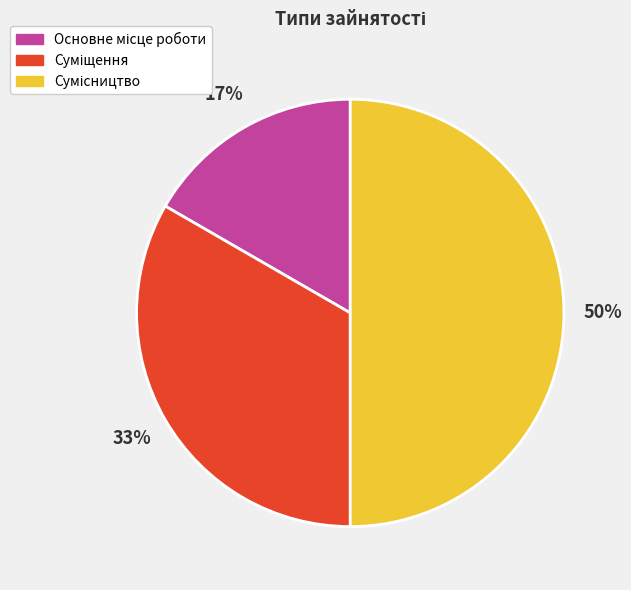

To the nearest percent, what is the average slice percentage?

33%